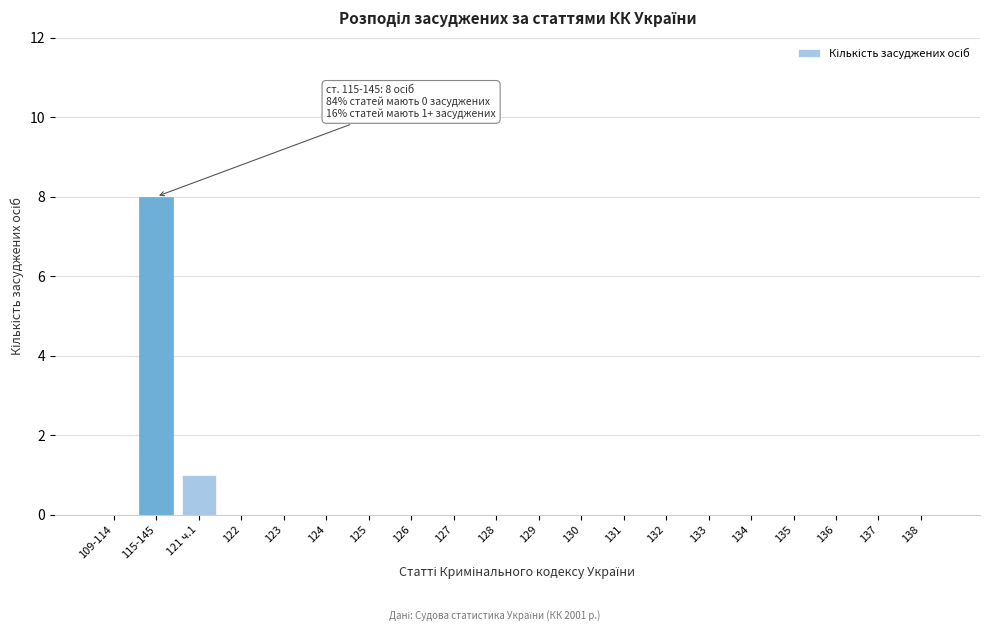

Reading left to right, extract all data points from this chart.

109-114=0	115-145=8	121 ч.1=1	122=0	123=0	124=0	125=0	126=0	127=0	128=0	129=0	130=0	131=0	132=0	133=0	134=0	135=0	136=0	137=0	138=0